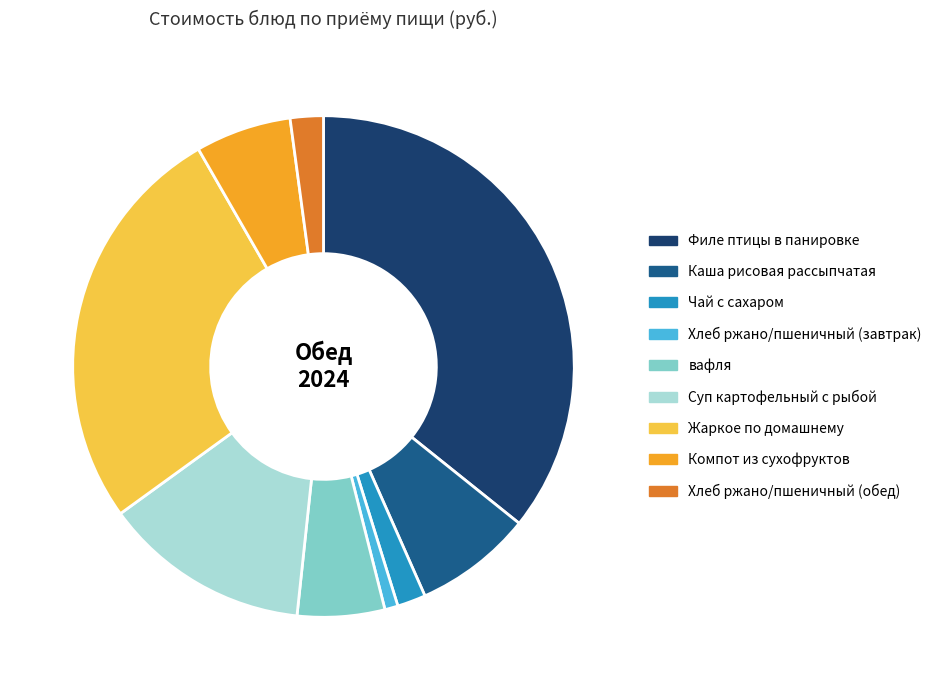

Does any single category account for the majority?

No